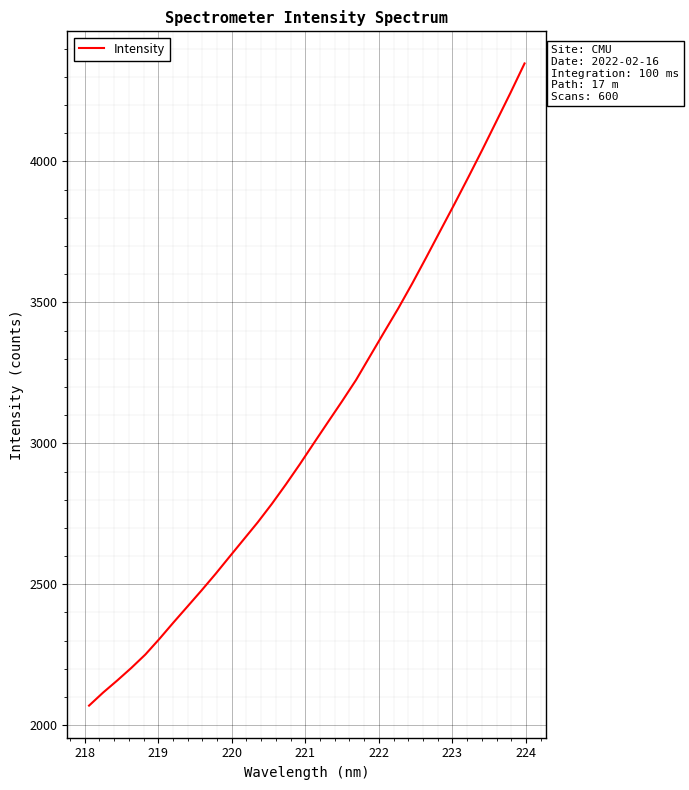

Does the chart display data point markers on the line(s)?

No